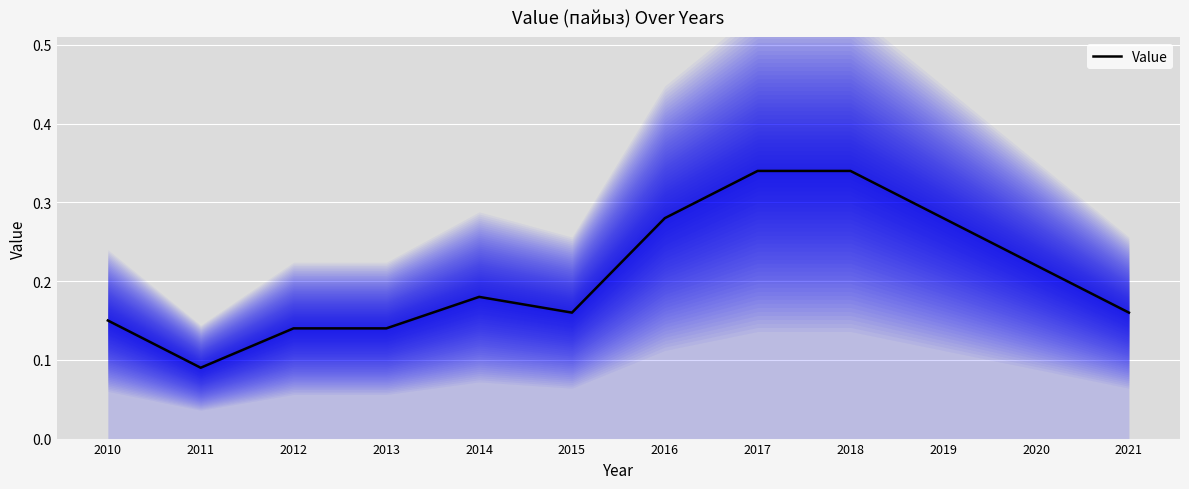

Reading left to right, list all the values displayed in this chart.

2010=0.1	2011=0.1	2012=0.1	2013=0.1	2014=0.2	2015=0.2	2016=0.3	2017=0.3	2018=0.3	2019=0.3	2020=0.2	2021=0.2